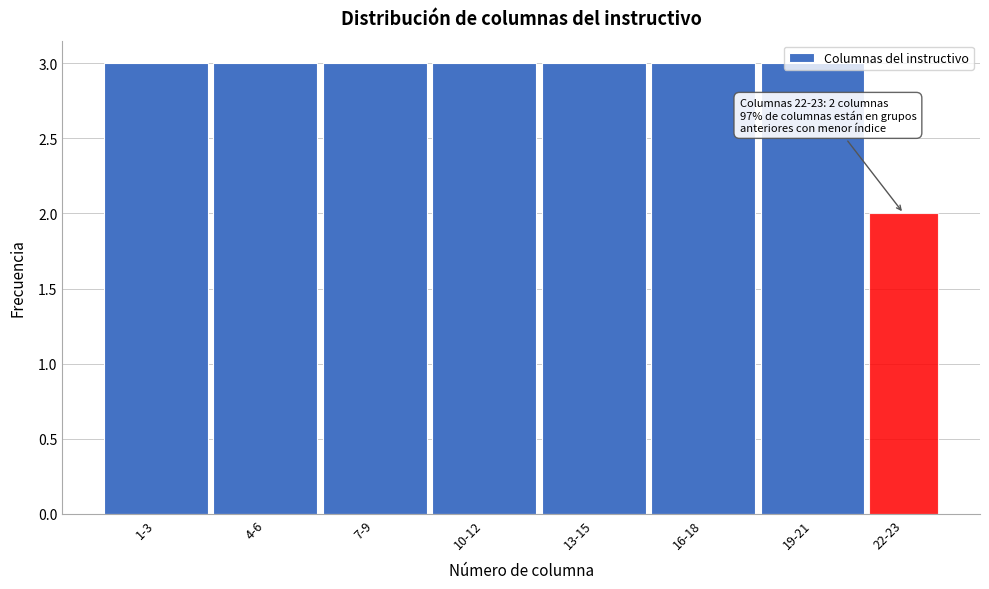

What is the ratio of the value at 19-21 to the value at 16-18?

1.0